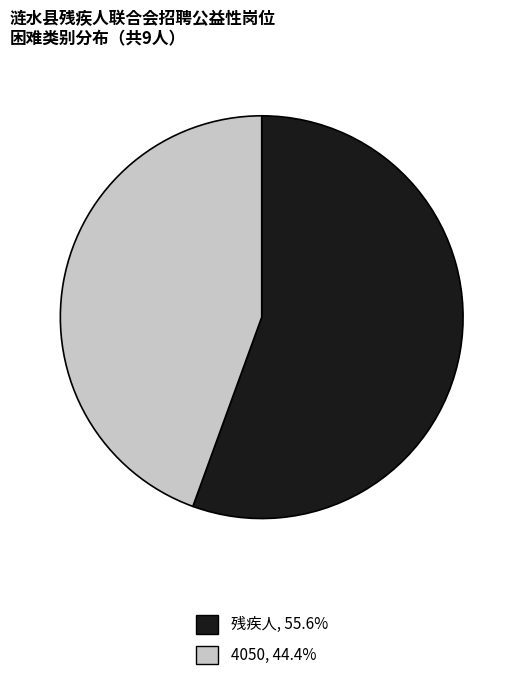

Is the sum of 4050 and 残疾人 greater than half?

Yes